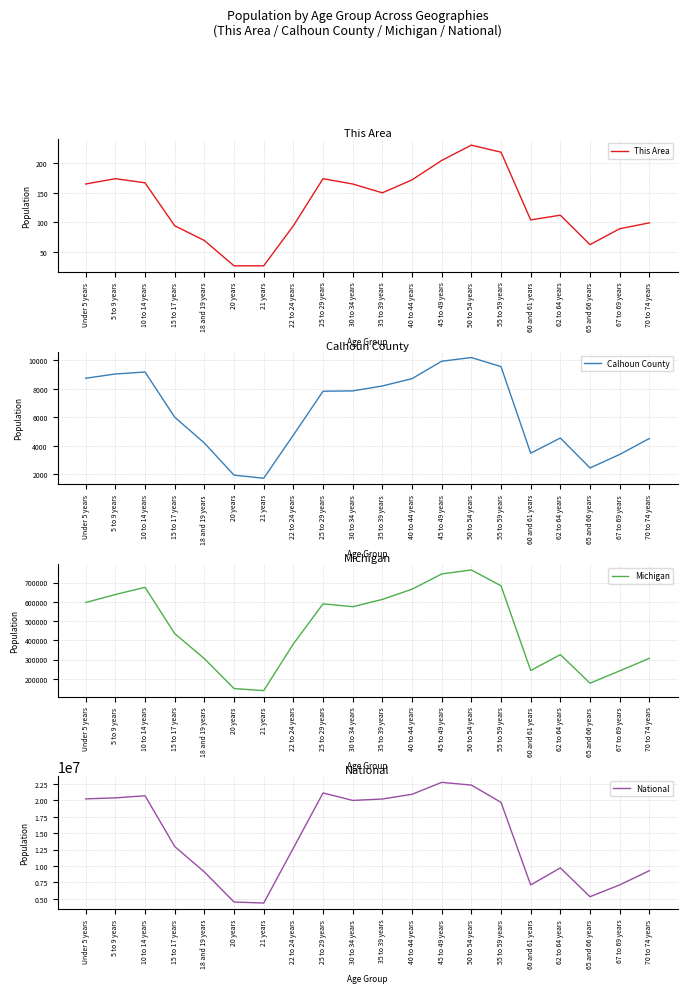

At 15 to 17 years, list the series in order from smallest to largest.

This Area, Calhoun County, Michigan, National